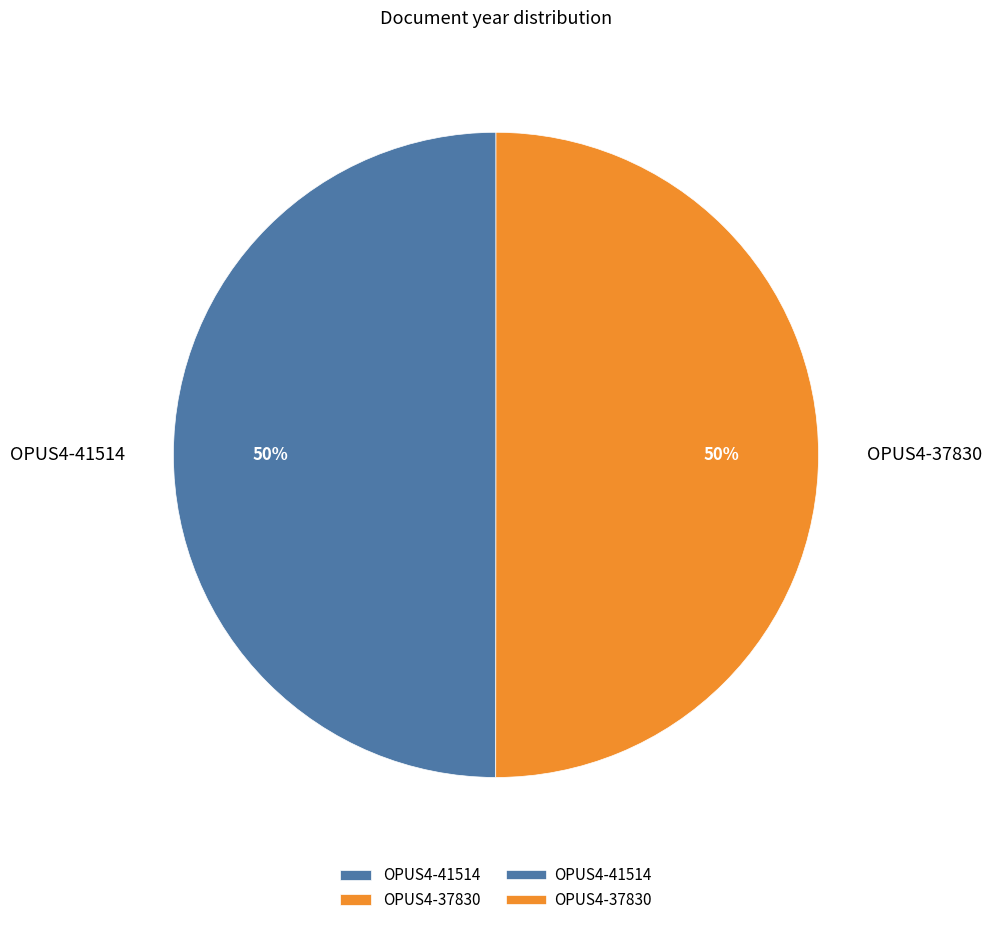

Approximately how many times larger is the value at OPUS4-37830 compared to OPUS4-41514?

1.0